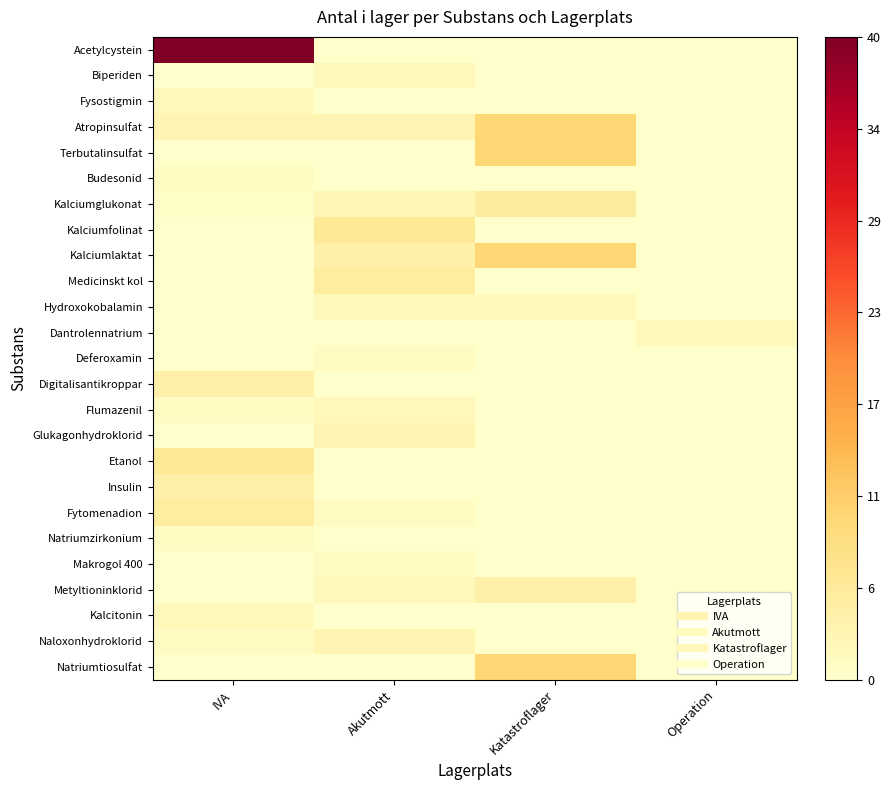

At Akutmott, list the series in order from largest to smallest.

Kalciumfolinat, Medicinskt kol, Kalciumlaktat, Atropinsulfat, Glukagonhydroklorid, Naloxonhydroklorid, Kalciumglukonat, Biperiden, Hydroxokobalamin, Flumazenil, Metyltioninklorid, Deferoxamin, Fytomenadion, Makrogol 400, Acetylcystein, Fysostigmin, Terbutalinsulfat, Budesonid, Dantrolennatrium, Digitalisantikroppar, Etanol, Insulin, Natriumzirkonium, Kalcitonin, Natriumtiosulfat